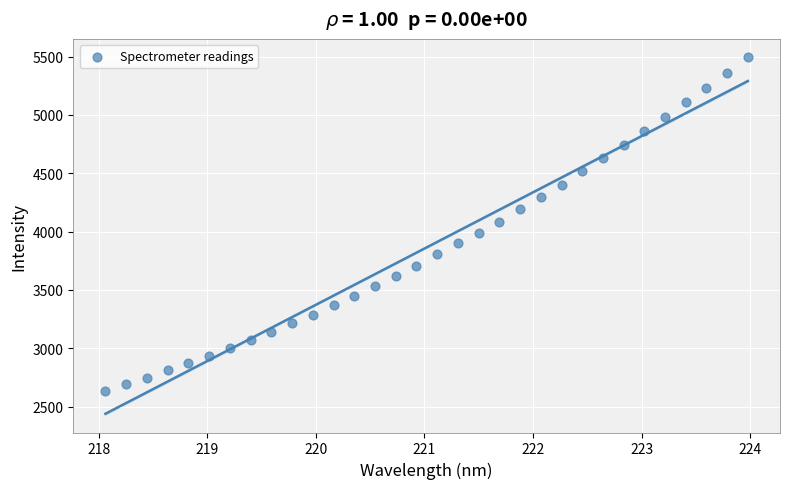

What is the range of X values (max minus min)?

5.9